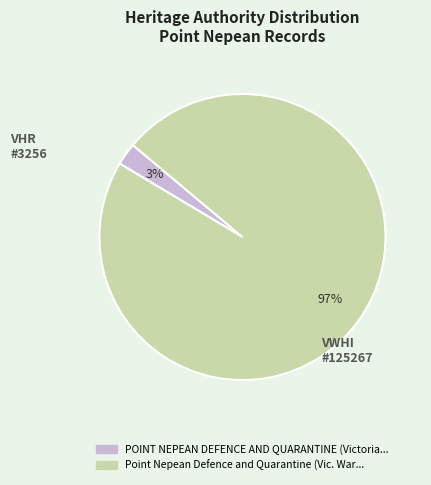

To the nearest percent, what is the average slice percentage?

50%